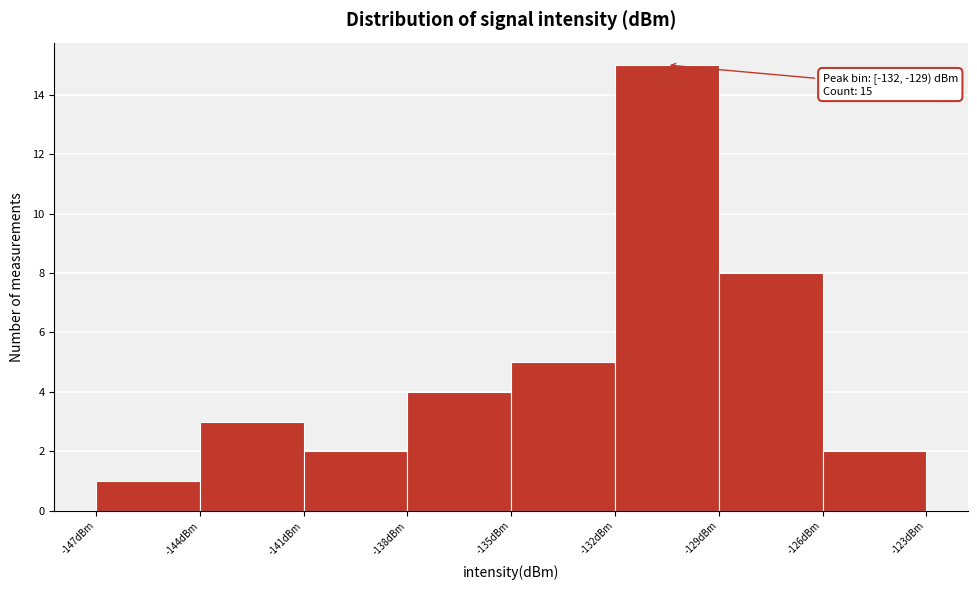

Over which range of the x-axis is the bar tallest?

-132 to -129